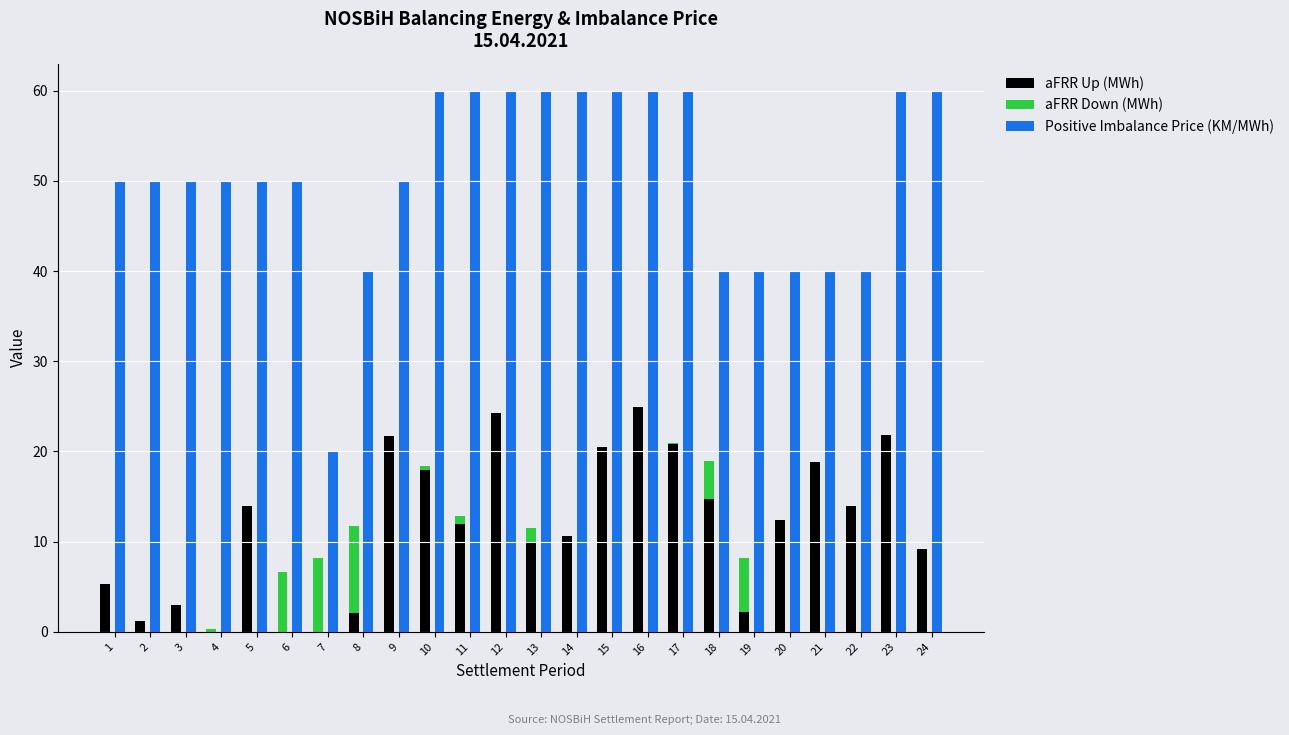

The value of Positive Imbalance Price (KM/MWh) at 21 is 56.3. True or false?

False